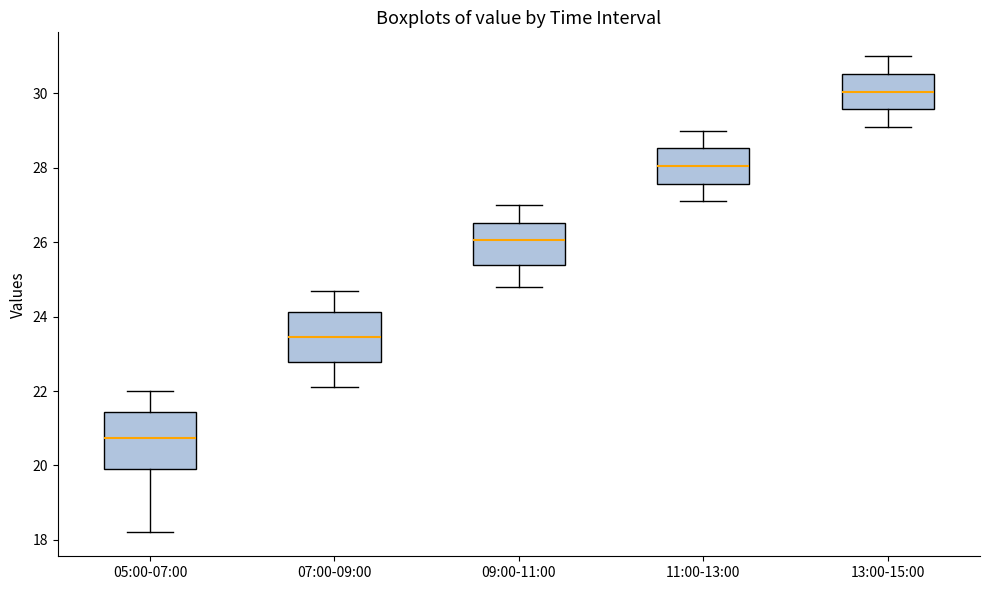

Reading left to right, read every box against the y-axis: the position of its median line, the range the box covers, and the ends of its whiskers. The values are not printed on the chart, so give them approximately, as read against the axis.

05:00-07:00: median 20.8, box 20.0 to 21.4, whiskers 18.2 to 22.0
07:00-09:00: median 23.4, box 22.8 to 24.2, whiskers 22.2 to 24.8
09:00-11:00: median 26.0, box 25.4 to 26.6, whiskers 24.8 to 27.0
11:00-13:00: median 28.0, box 27.6 to 28.6, whiskers 27.2 to 29.0
13:00-15:00: median 30.0, box 29.6 to 30.6, whiskers 29.2 to 31.0